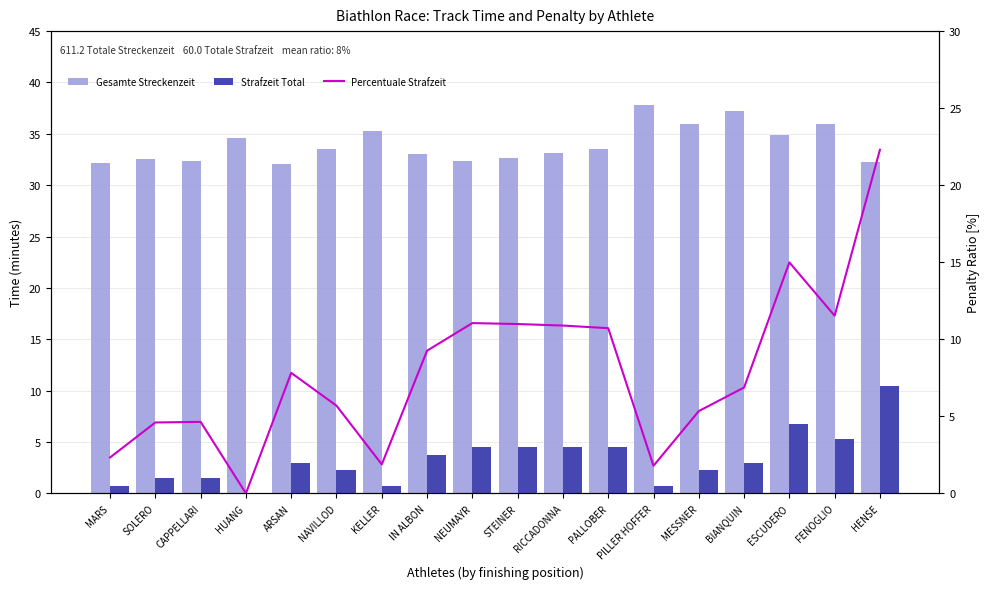

How many positive values does the Strafzeit Total series have?

17